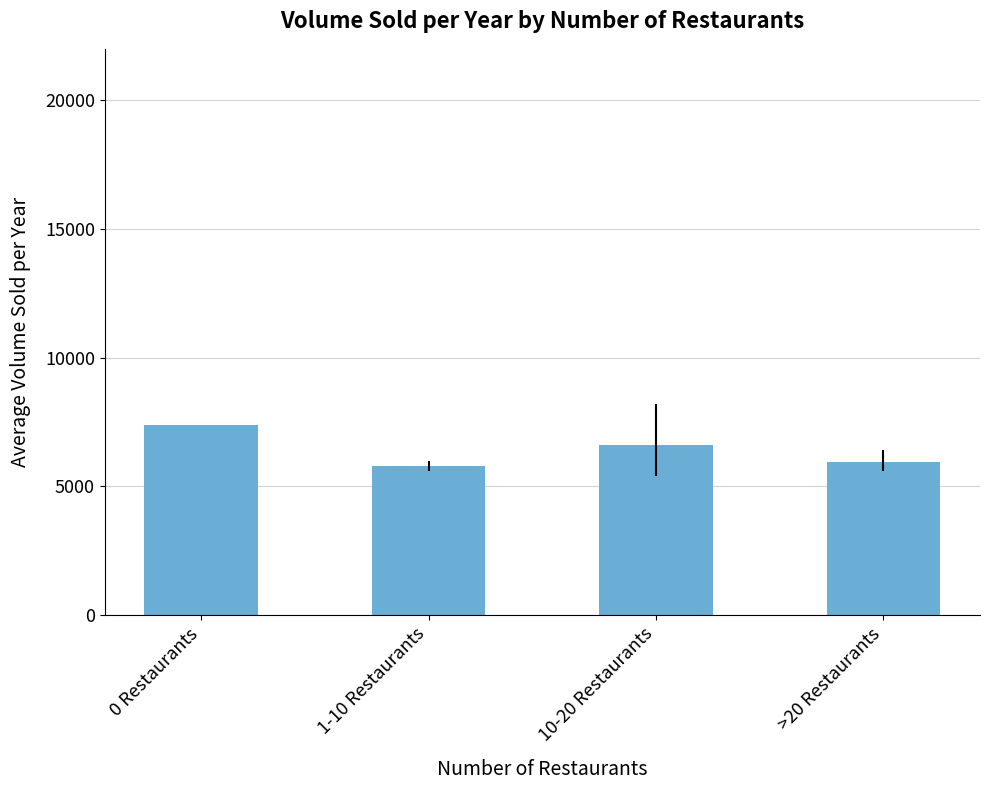

What is the label of the 2nd bar from the left?

1-10 Restaurants